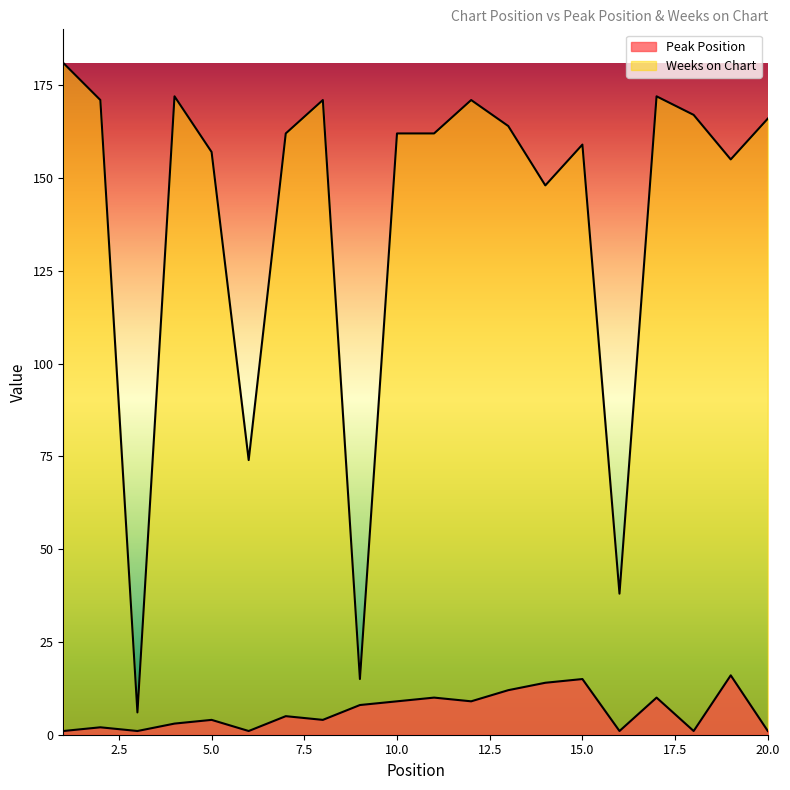

How many interior local peaks does the Weeks on Chart series have?

5